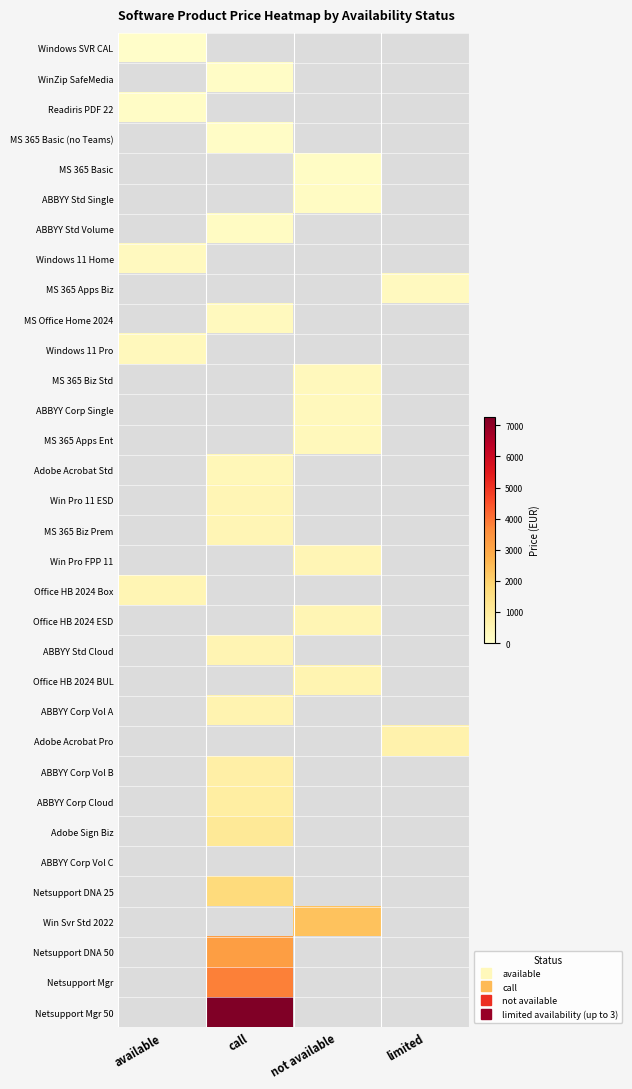

At how many categories does at least one series exceed 824?

2